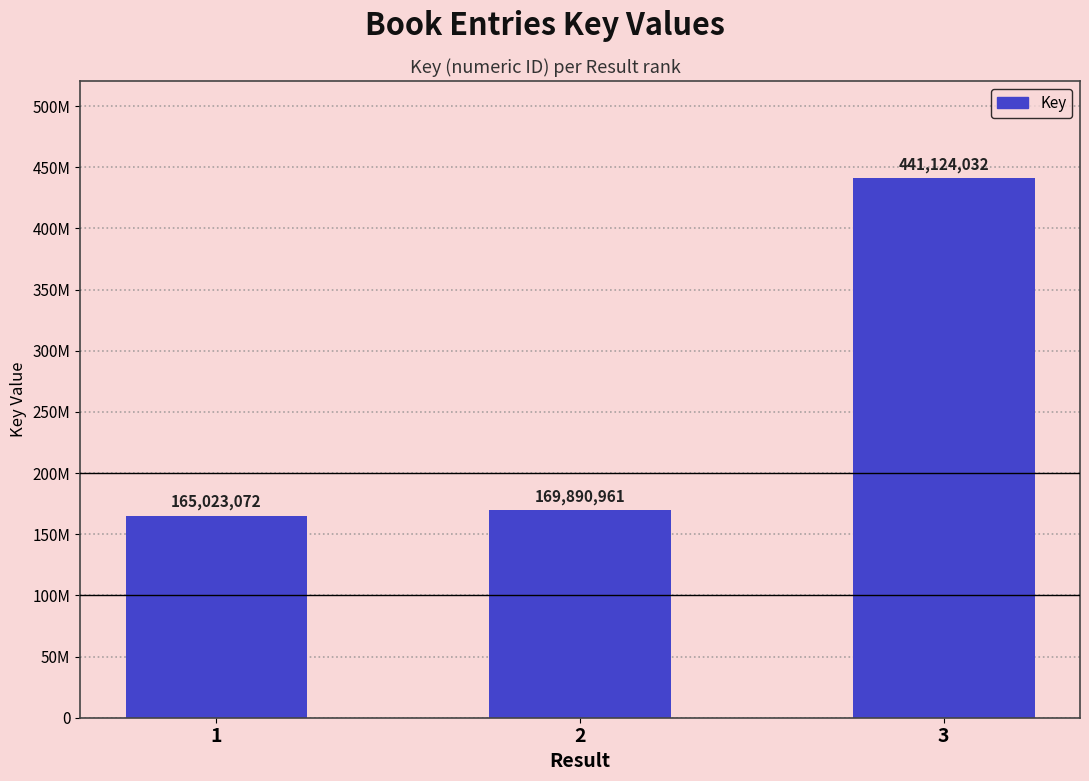

What is the approximate value at 3?

441124032